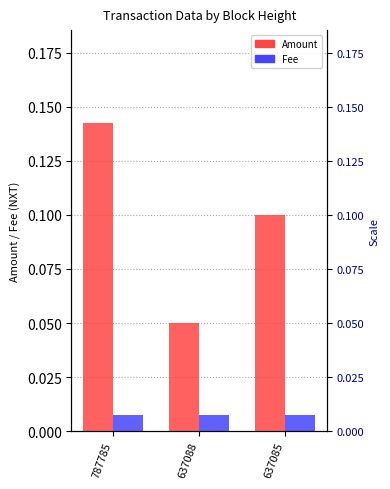

Reading left to right, what are all the values shown in this chart?

Amount: 787785=0.1	637088=0.1	637085=0.1
Fee: 787785=0.0	637088=0.0	637085=0.0